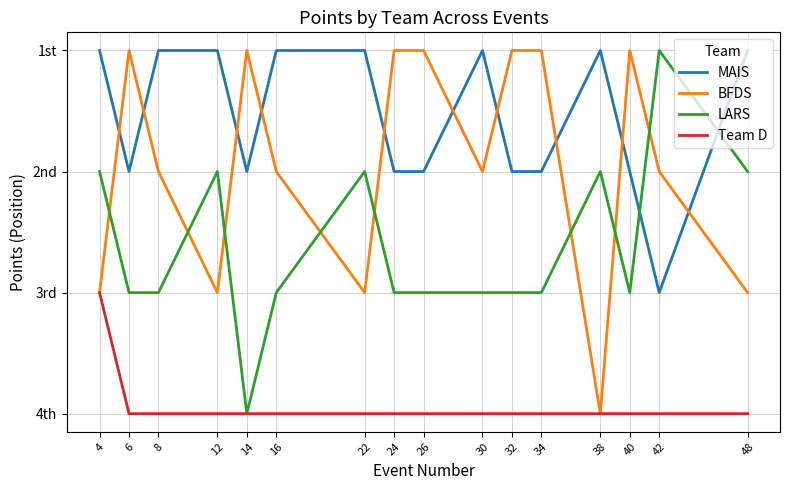

Which series has the largest total across all categories?

Team D